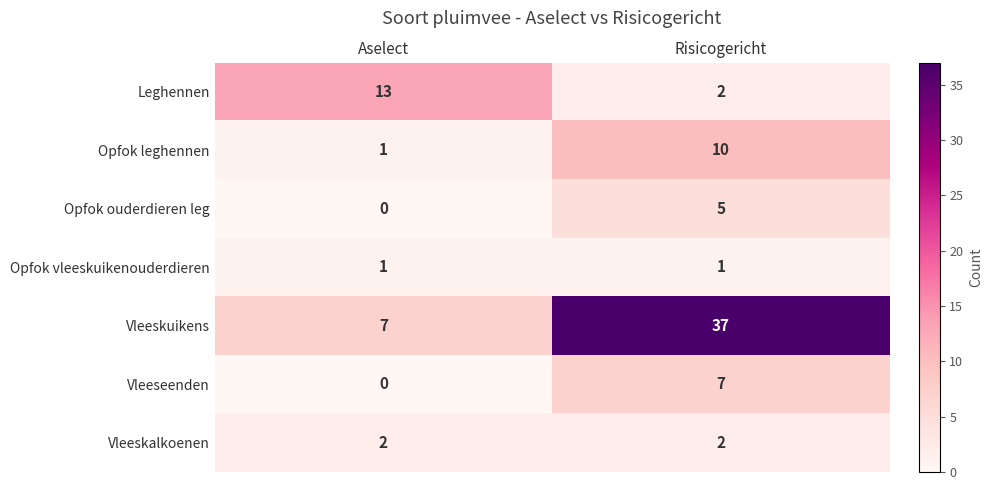

Reading right to left, list all the values displayed in this chart.

Leghennen: 2	13
Opfok leghennen: 10	1
Opfok ouderdieren leg: 5	0
Opfok vleeskuikenouderdieren: 1	1
Vleeskuikens: 37	7
Vleeseenden: 7	0
Vleeskalkoenen: 2	2